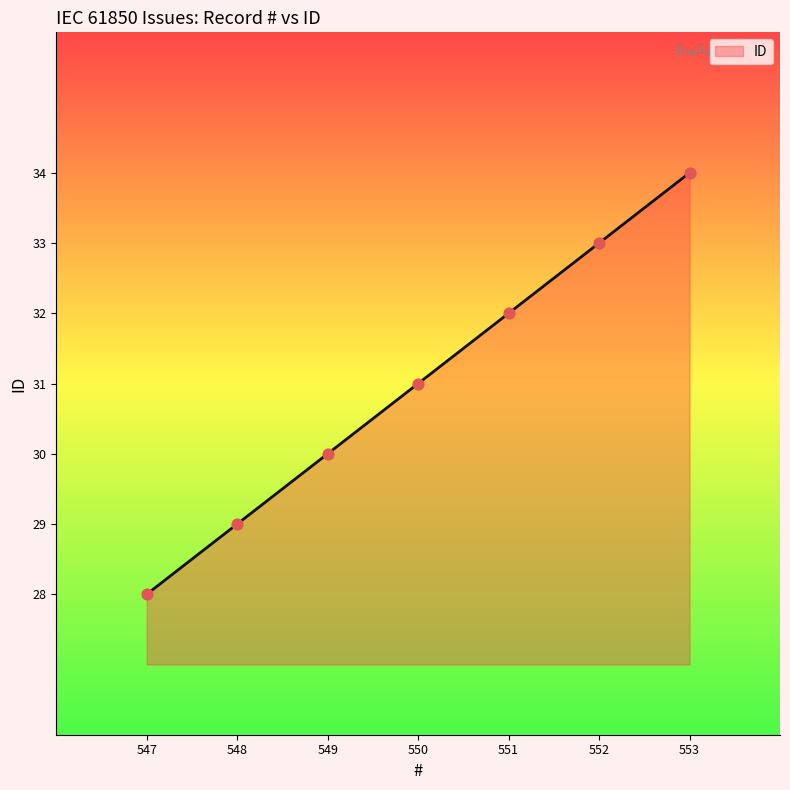

What is the ratio of the value at 550 to the value at 548?

1.1